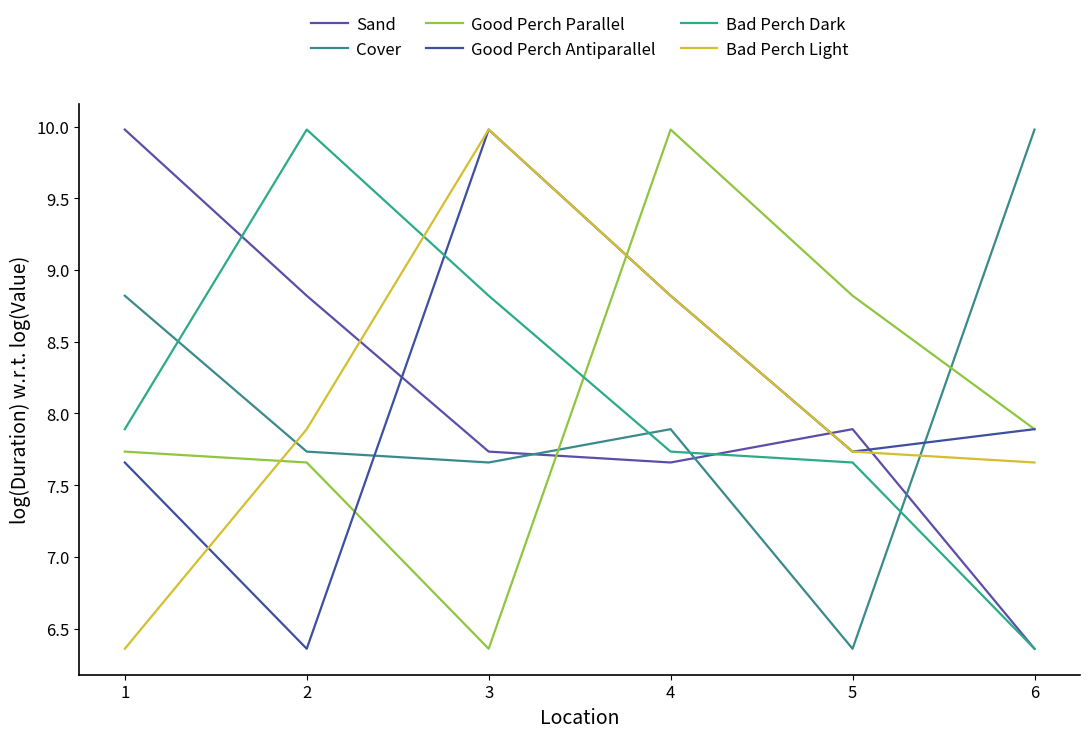

In Sand, how many points are higher than both neighbors (excluding endpoints)?

1